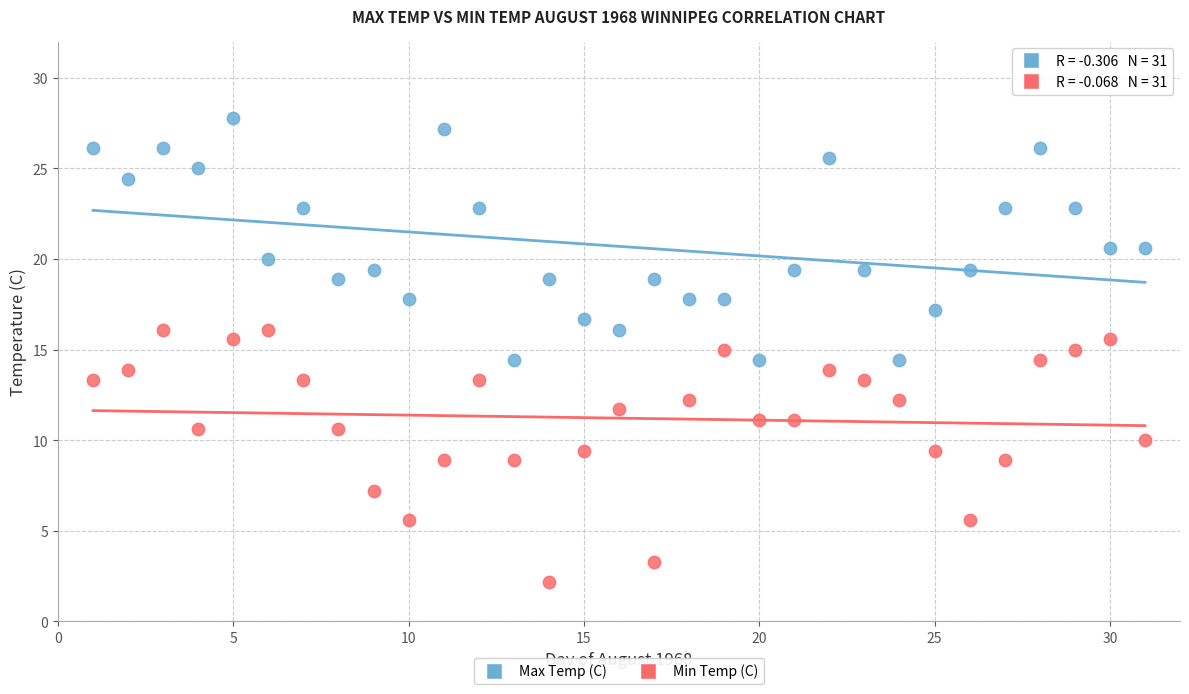

Which series reaches the minimum Y coordinate?

Min Temp (C)